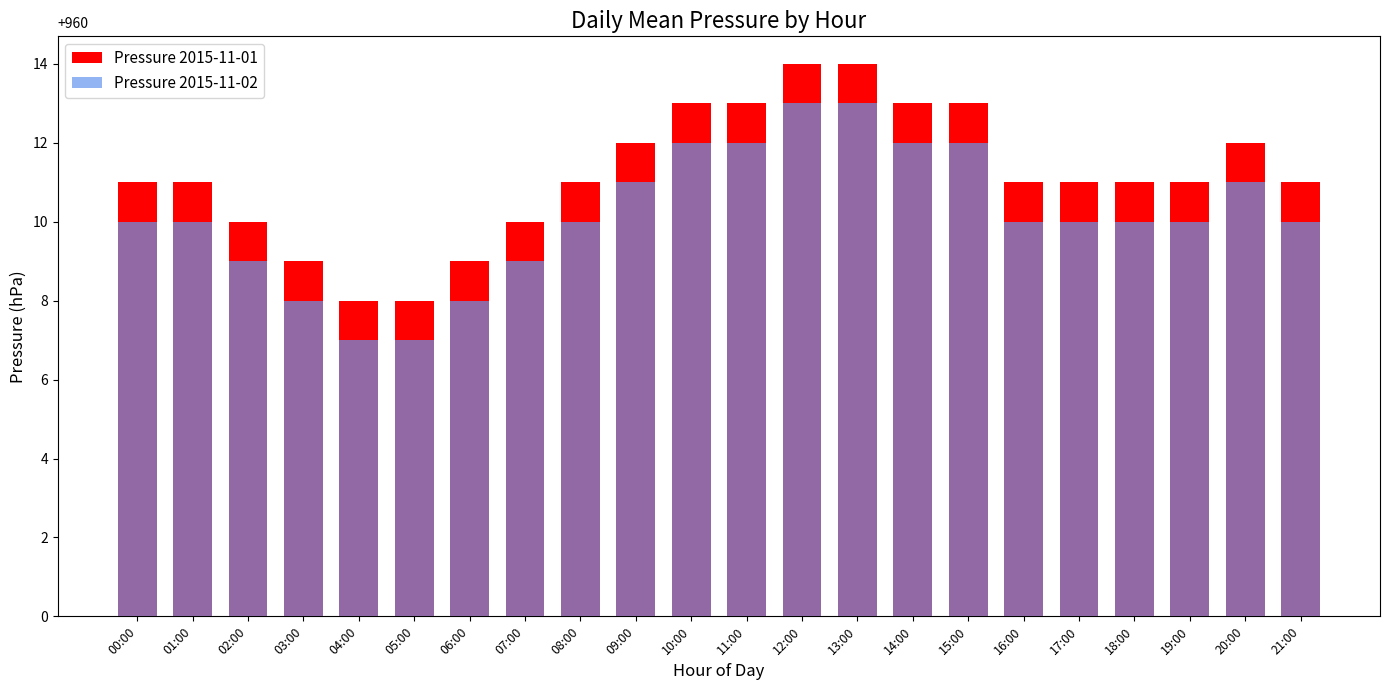

What is the total value across all series at 04:00?

15